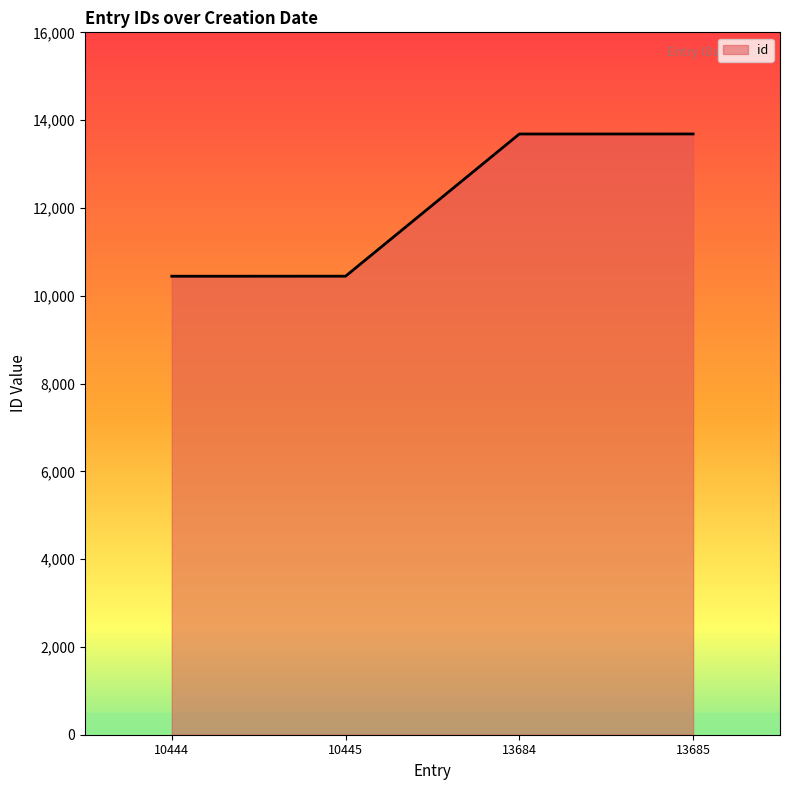

What is the sum of all values?

48258